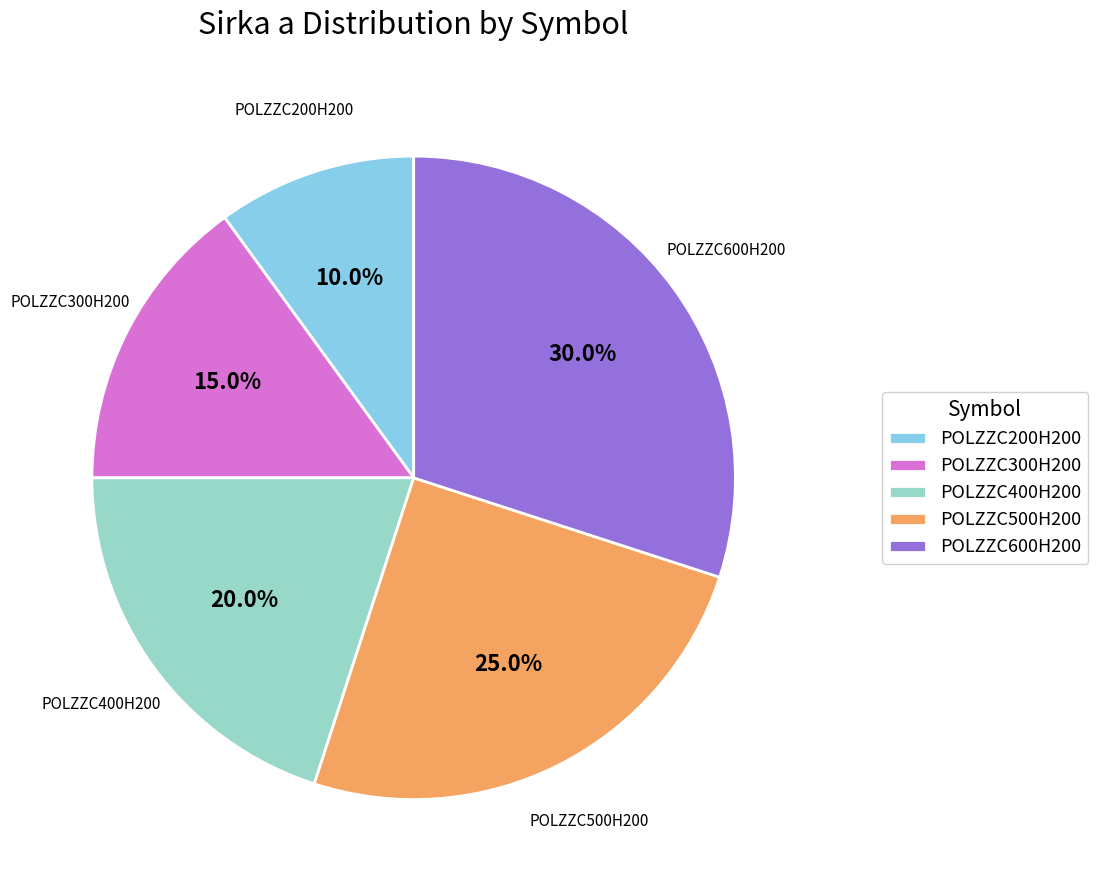

The POLZZC200H200 slice represents 10% of the pie. True or false?

True